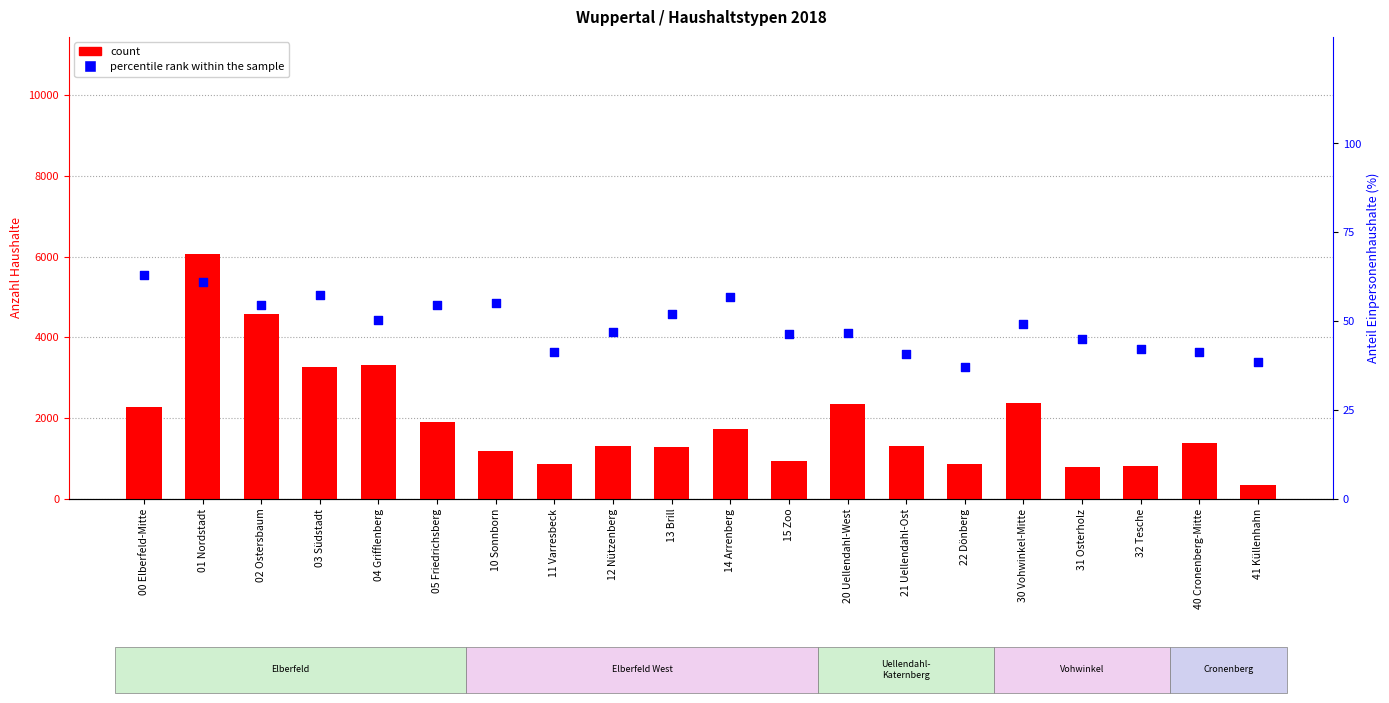

What are all the series names shown in the legend?

count, percentile rank within the sample